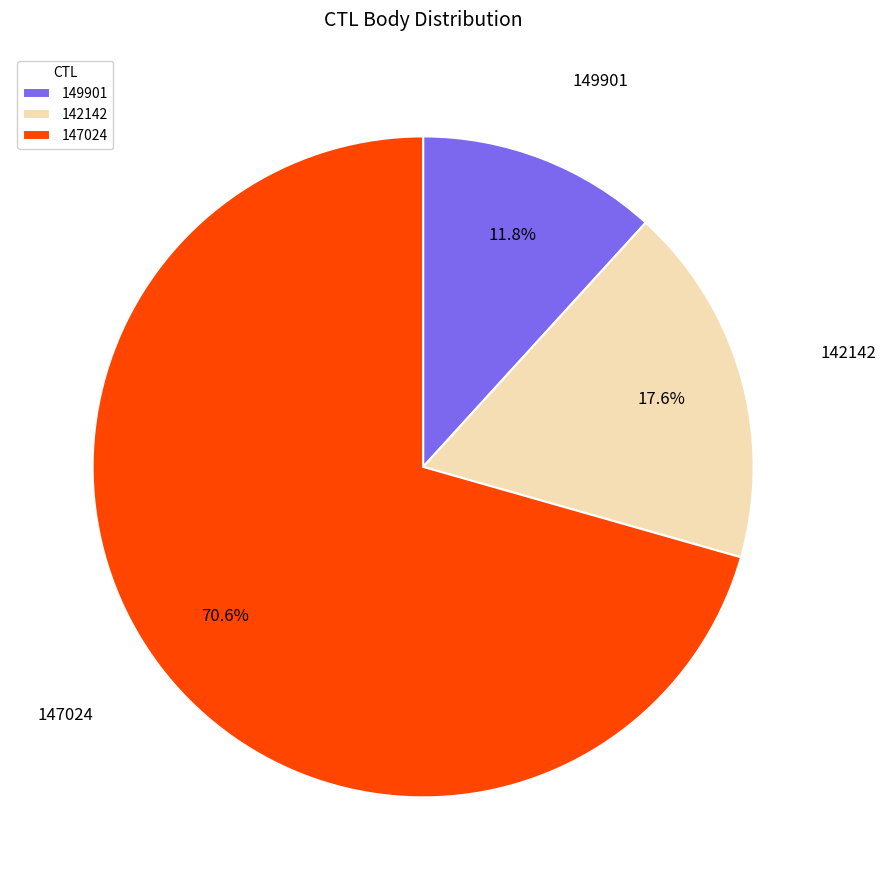

Does any single category account for the majority?

Yes